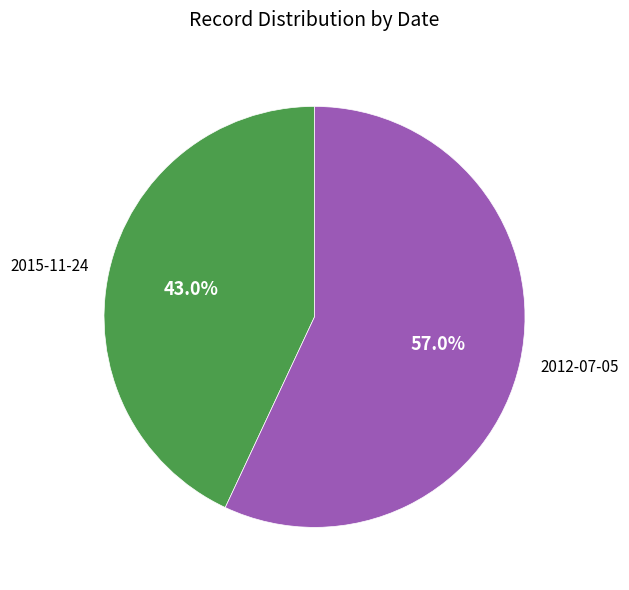

To the nearest percent, what portion does 2015-11-24 represent?

43%